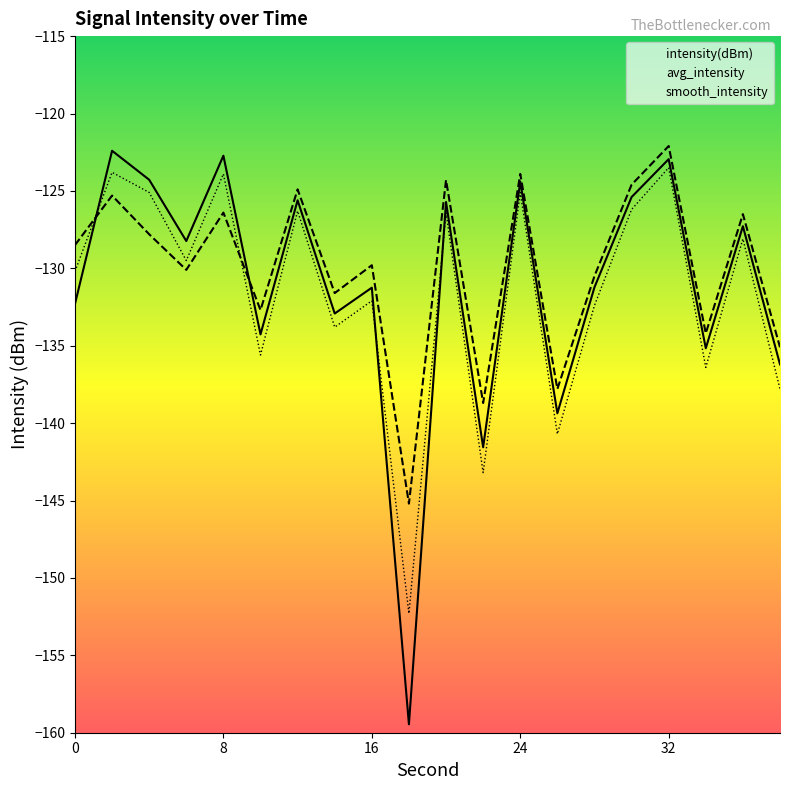

Which series has the widest spread of values?

intensity(dBm)